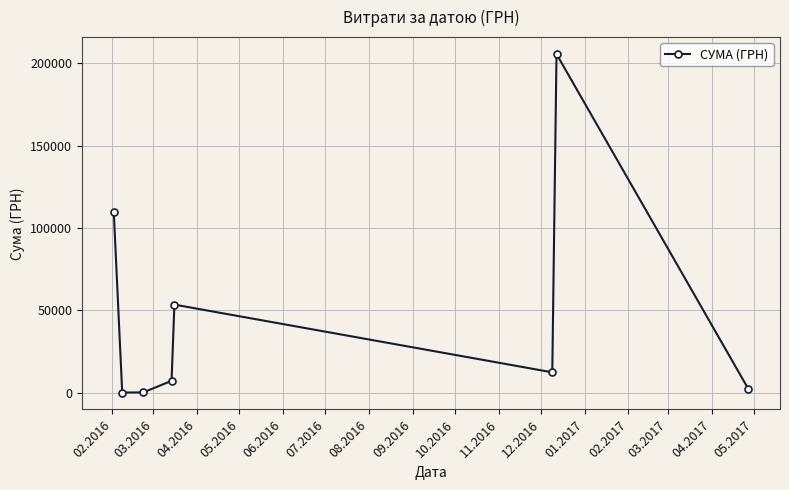

What is the difference between the maximum and minimum values?

205331.9